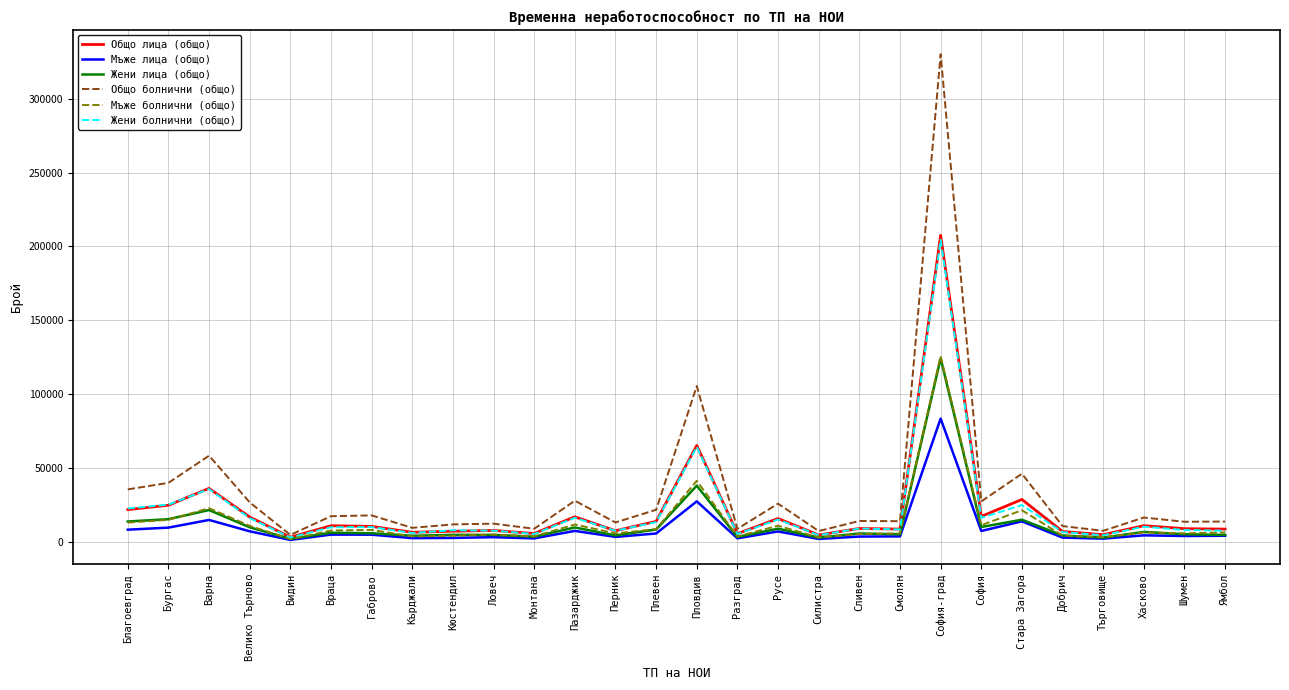

Where is Общо болнични (общо) nearest to the value 167383?

Пловдив